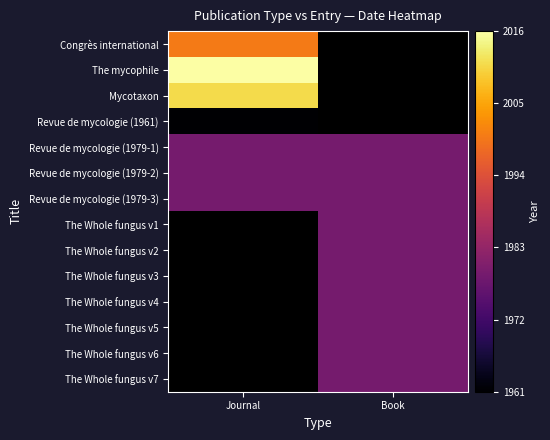

What is the approximate value of Revue de mycologie (1979-2) at Book?

1979.0